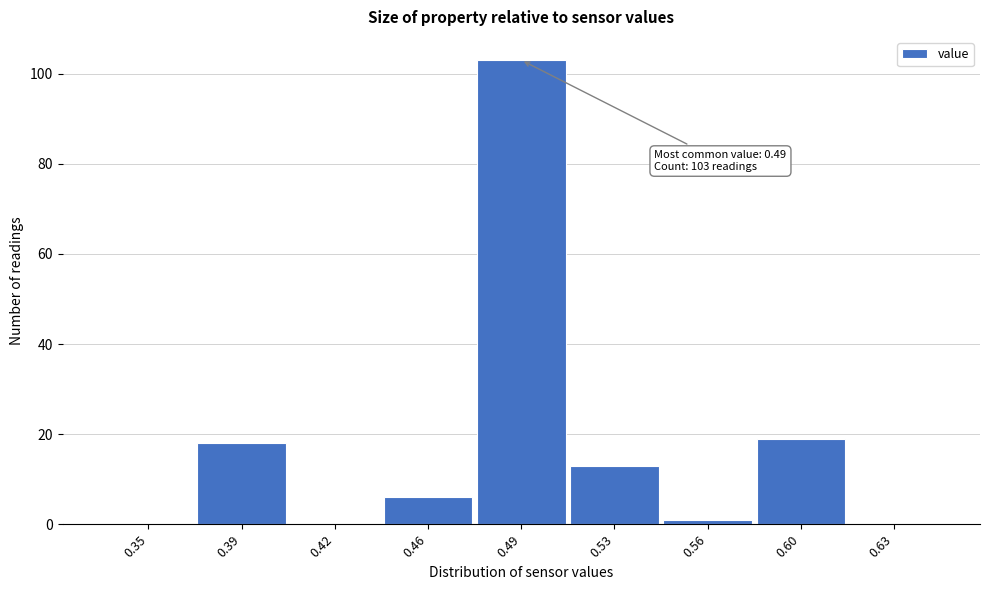

Reading left to right, list all the values displayed in this chart.

0.35=0	0.39=18	0.42=0	0.46=6	0.49=103	0.53=13	0.56=1	0.60=19	0.63=0